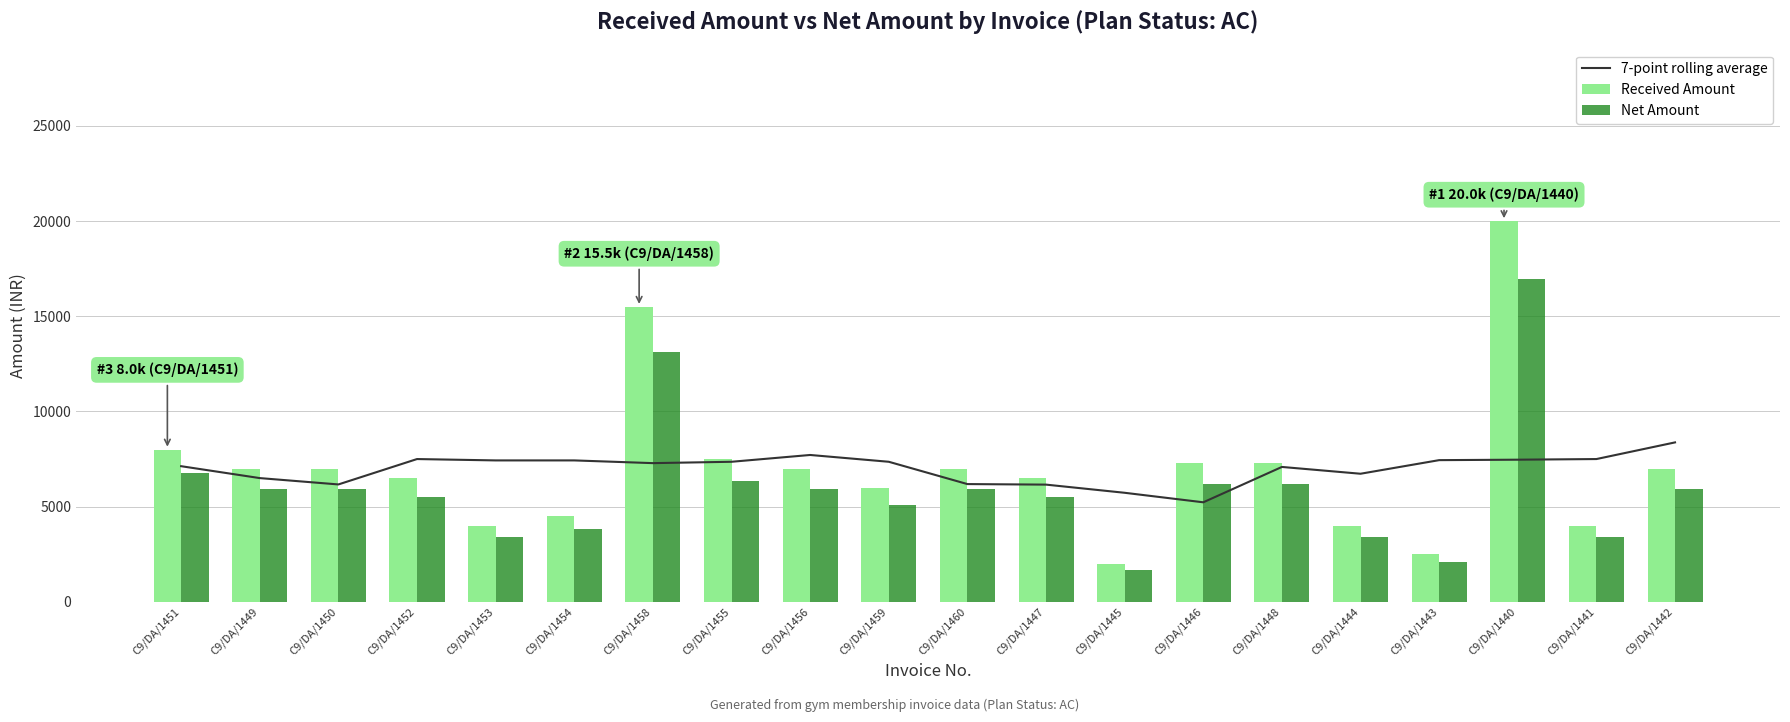

List the labels in order of Net Amount value, largest first.

C9/DA/1440, C9/DA/1458, C9/DA/1451, C9/DA/1455, C9/DA/1446, C9/DA/1448, C9/DA/1449, C9/DA/1450, C9/DA/1456, C9/DA/1460, C9/DA/1442, C9/DA/1452, C9/DA/1447, C9/DA/1459, C9/DA/1454, C9/DA/1453, C9/DA/1444, C9/DA/1441, C9/DA/1443, C9/DA/1445